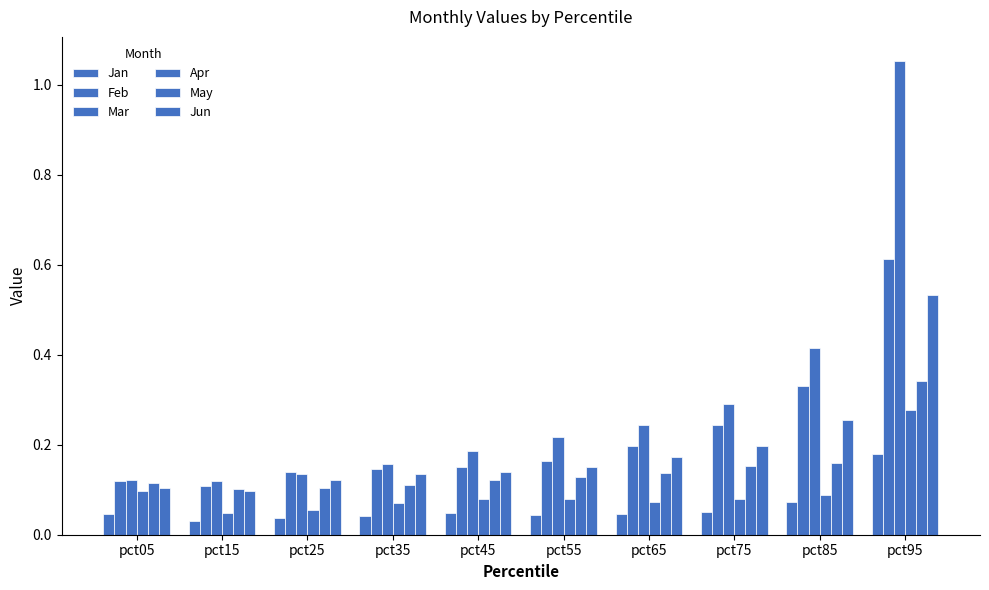

Between pct35 and pct45, which series saw the biggest shift?

Mar